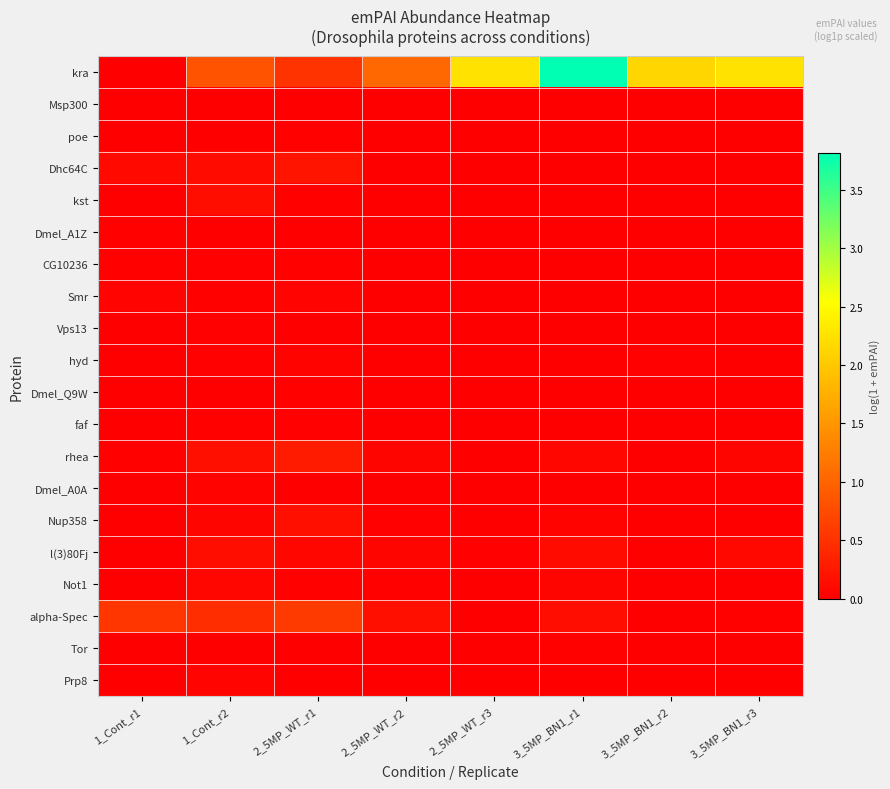

How many categories are shown in the chart?

8